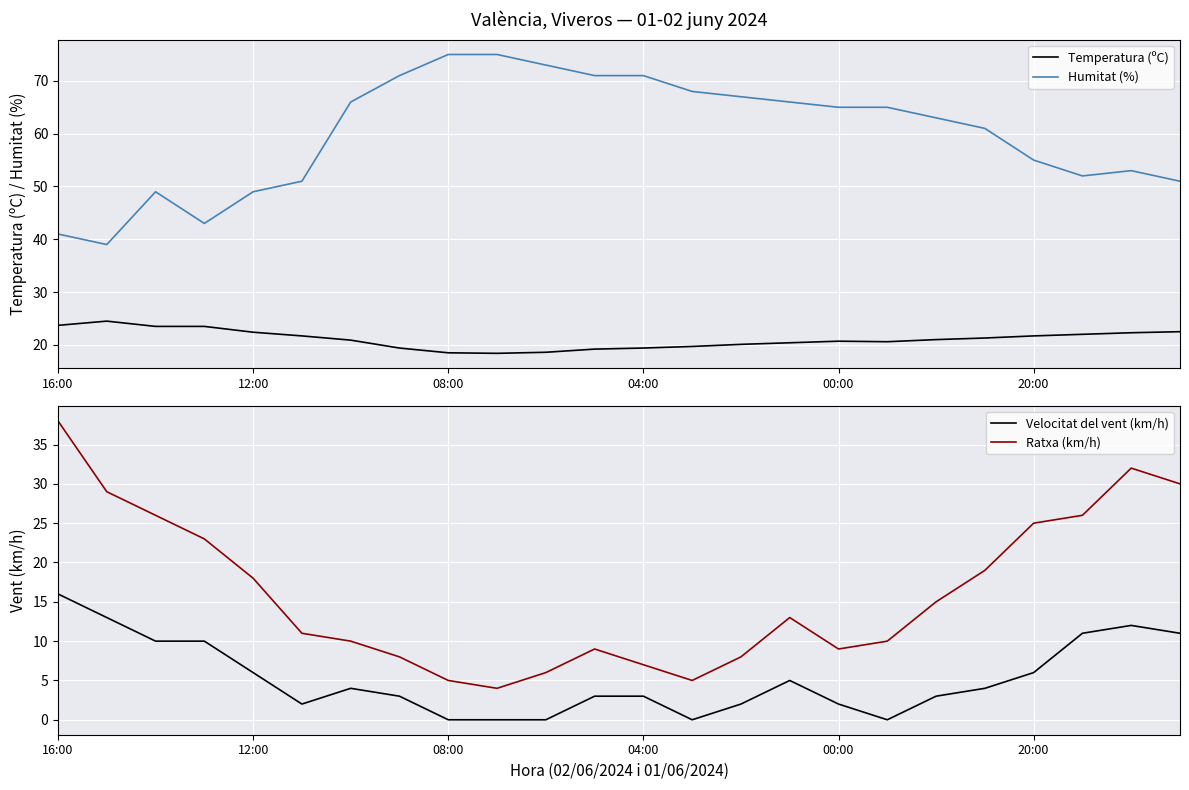

What is the sum of all Velocitat del vent (km/h) values?

126